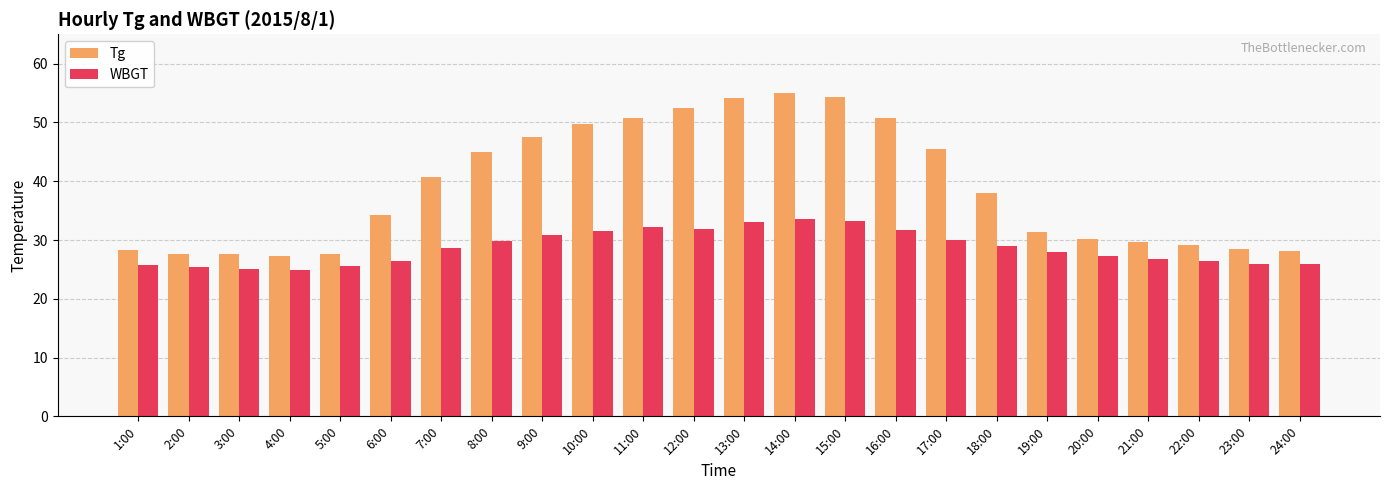

What is the highest value of the Tg series?

55.0